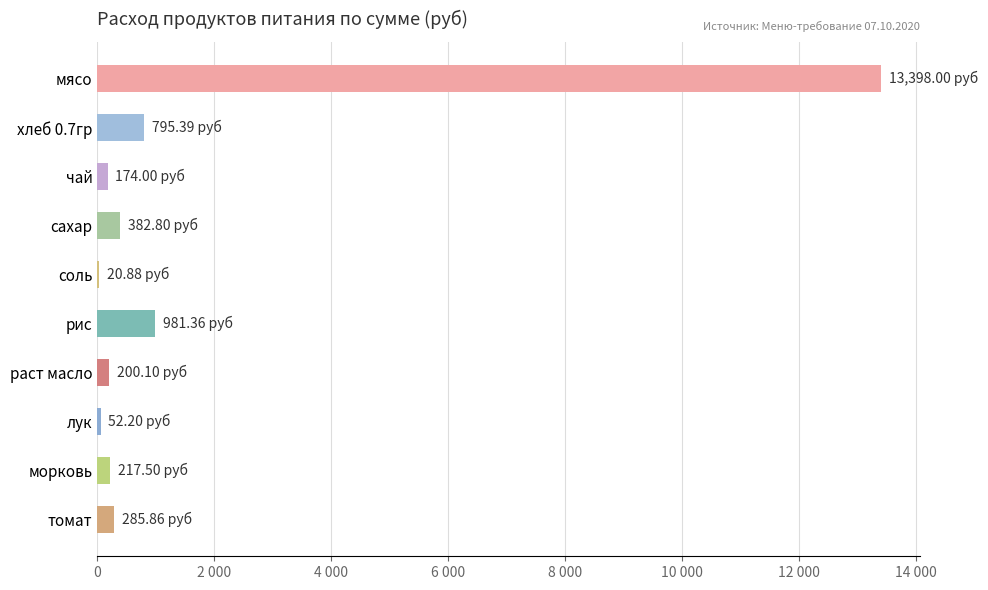

At which label is the value closest to 6709?

рис